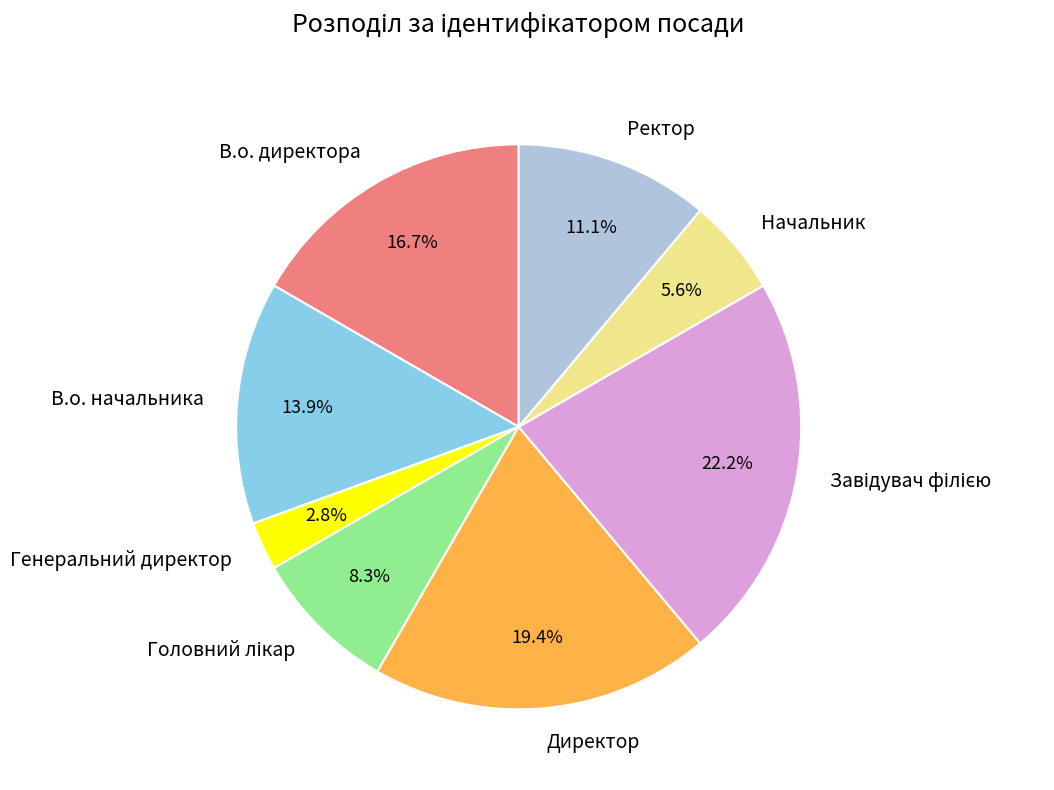

Is there any slice that represents more than half of the pie?

No